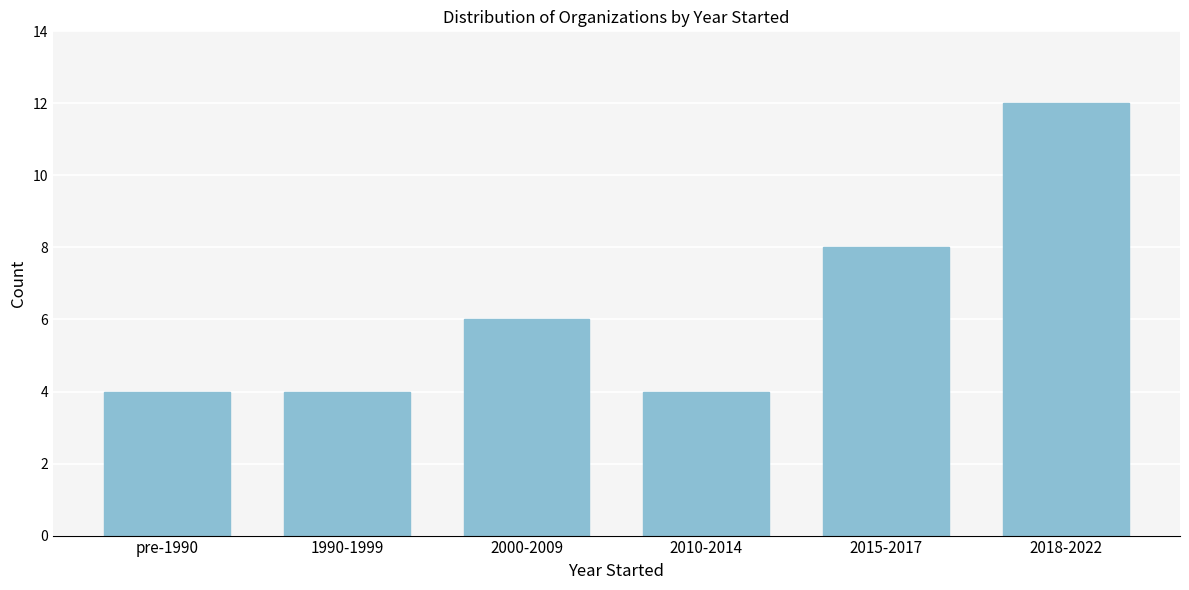

Reading left to right, extract all data points from this chart.

4	4	6	4	8	12